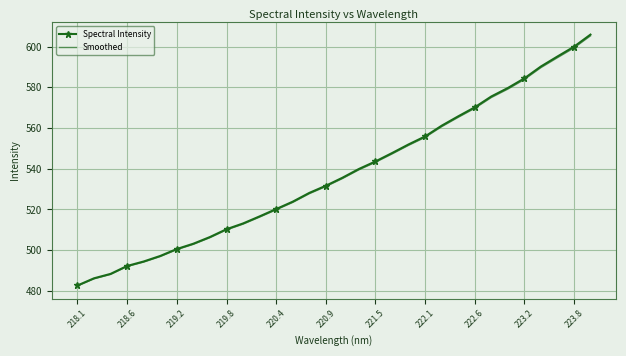

What is the average value of the Smoothed series?

537.0